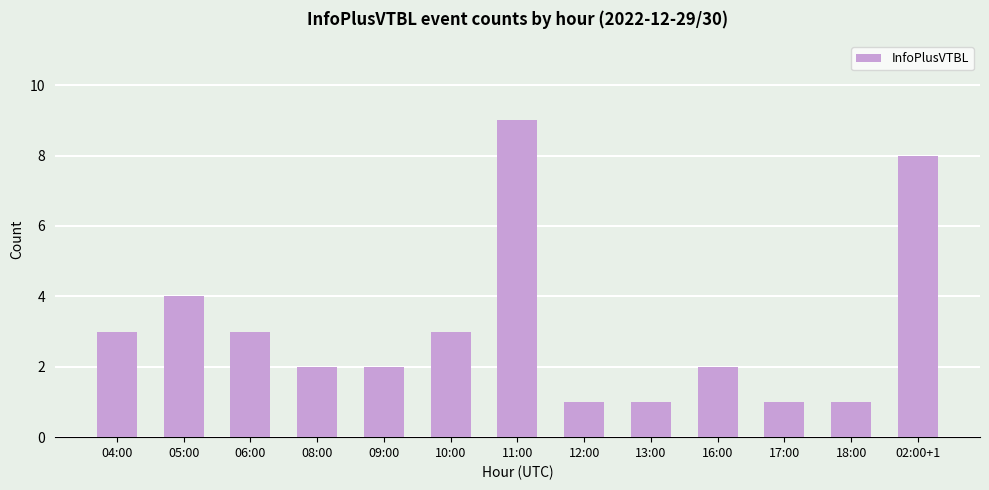

What is the difference between the second highest and second lowest values?

7